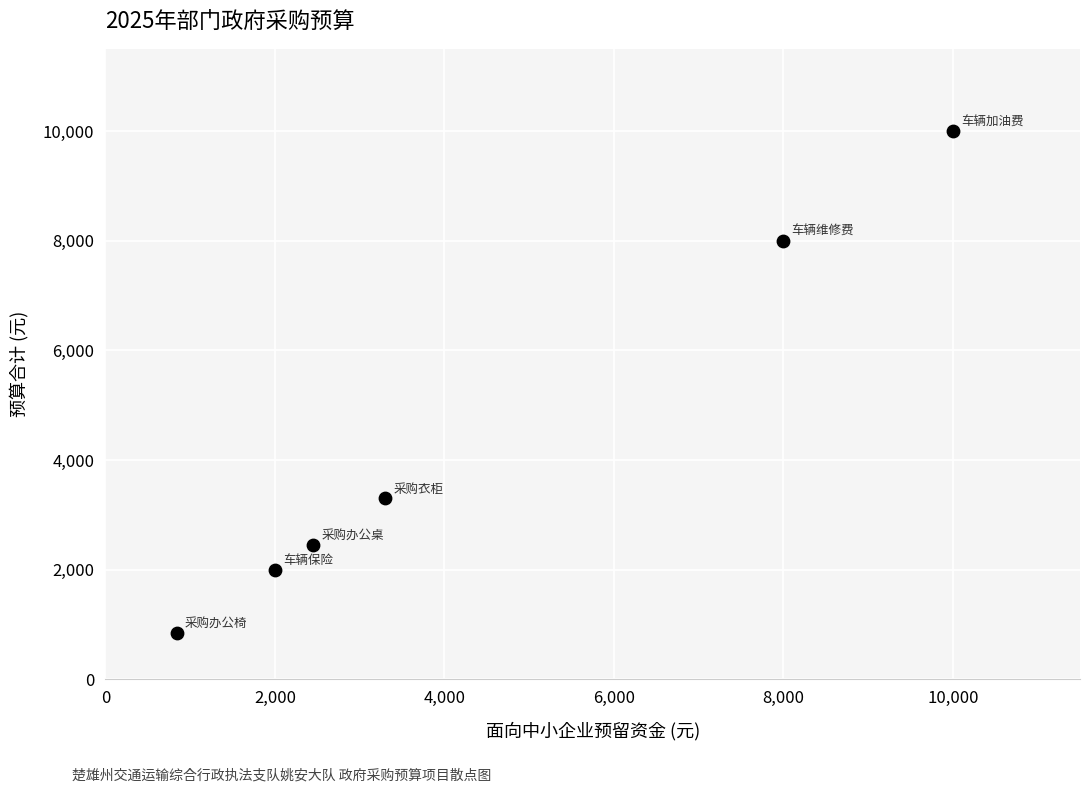

What Y value in the scatter plot is closest to 5420?

3300.0